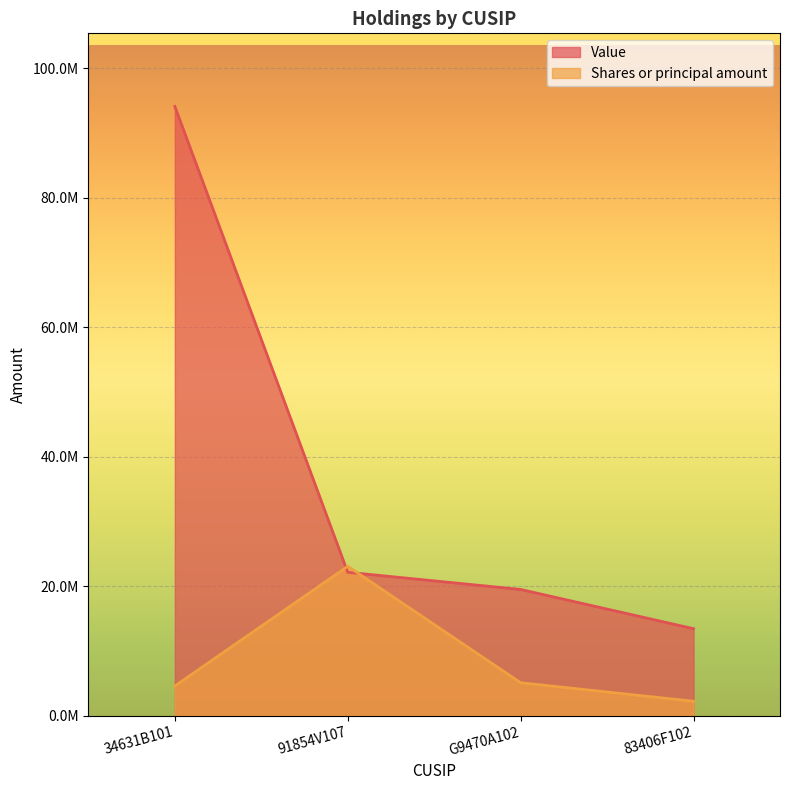

What is the difference between the maximum and minimum values in the Value series?

80680815